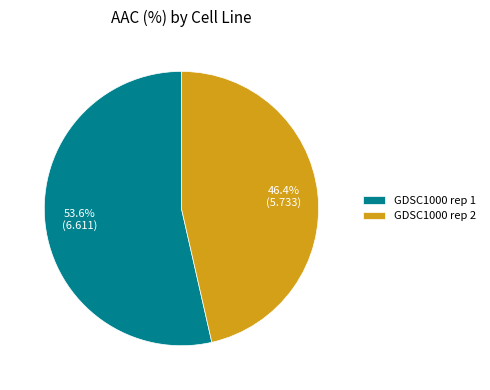

How many segments does this pie chart have?

2